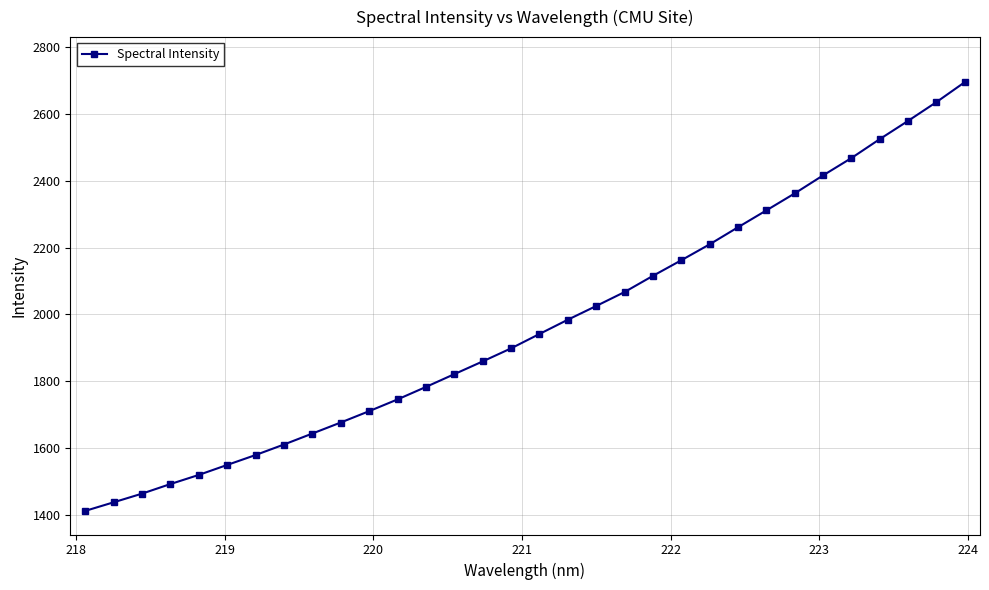

Is this an area chart (filled region under the line)?

No